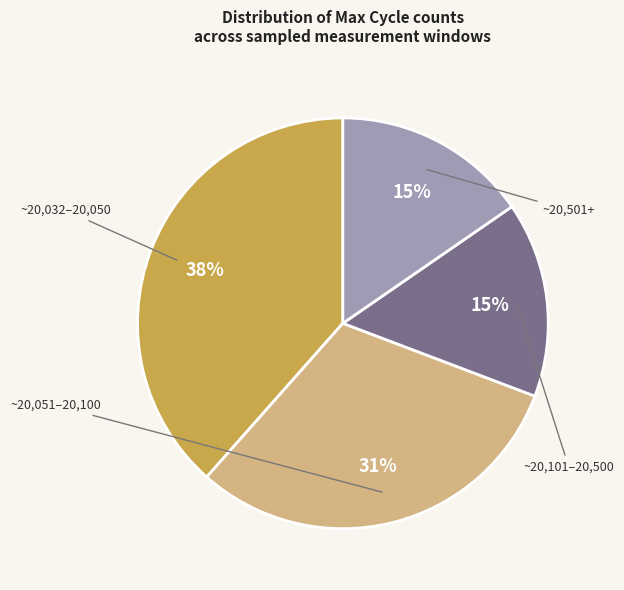

To the nearest percent, what is the average slice percentage?

25%